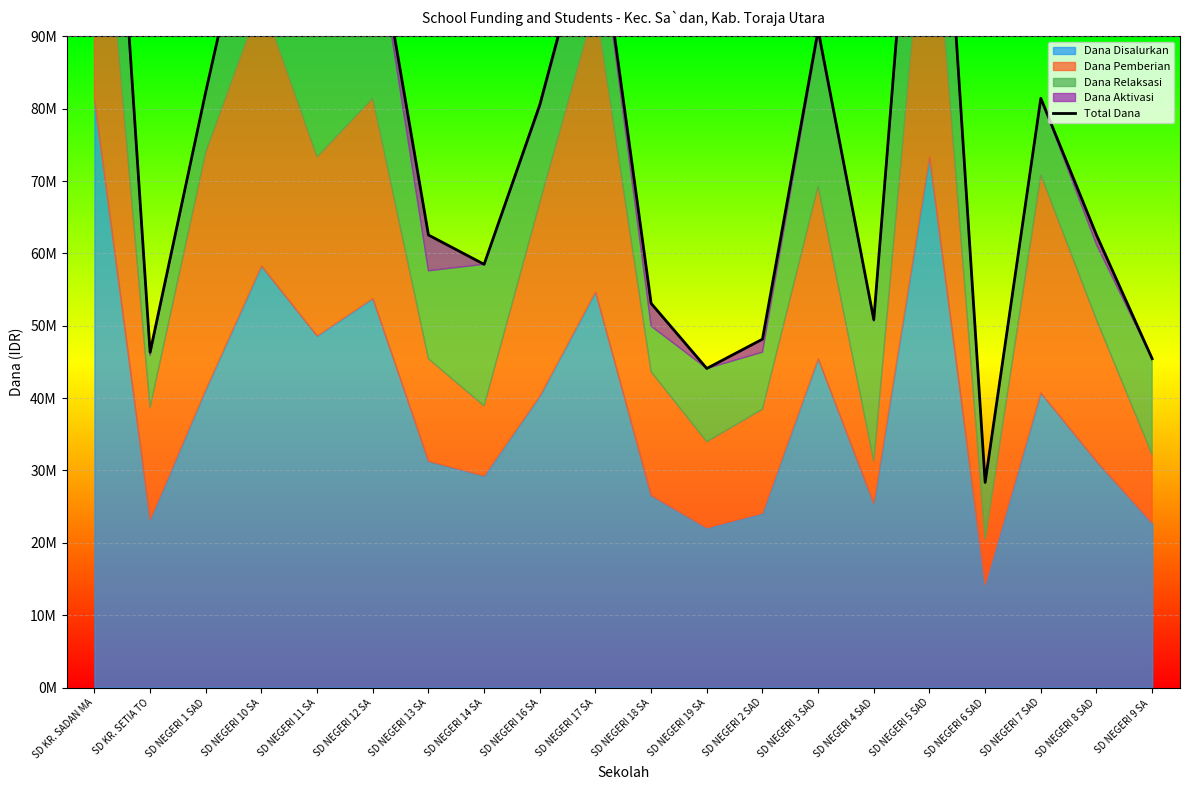

Is it true that the value at SD NEGERI 19 SA is 44100000?

True